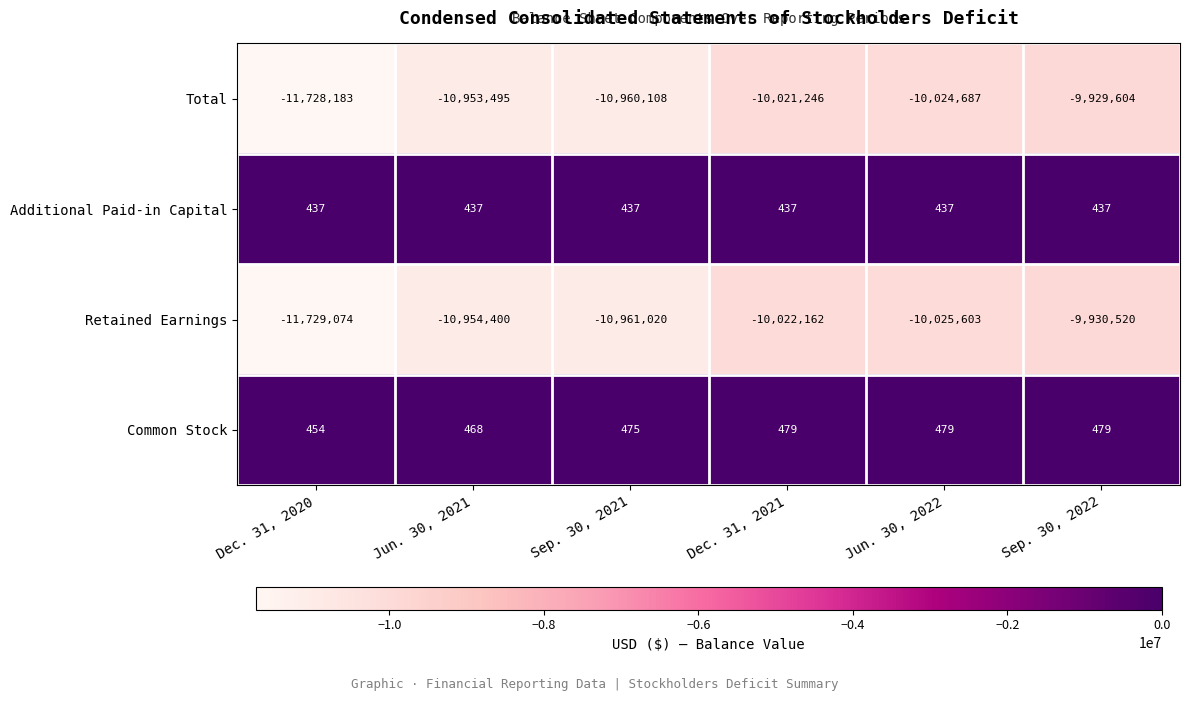

What is the average value of the Additional Paid-in Capital series?

437